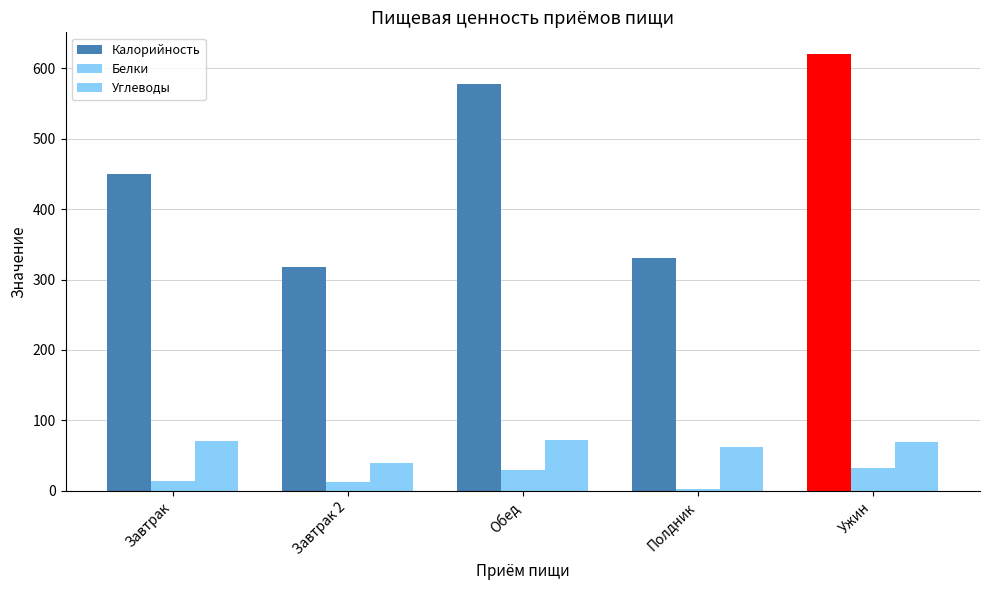

Reading right to left, transcribe all the data shown in this chart.

Калорийность: 620.2	330.0	578.5	317.9	449.4
Белки: 32.8	2.3	30.2	11.9	13.4
Углеводы: 70.0	61.6	71.5	39.0	70.0